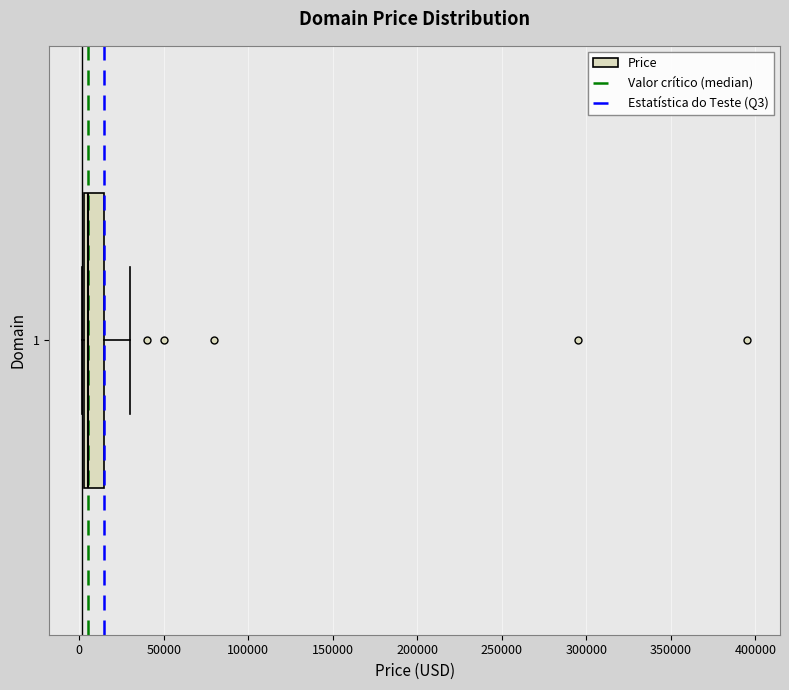

Transcribe this box plot: give where the median line is, the range the box spans, and where the two whiskers end, as read against the x-axis. The values are not printed on the chart, so give them approximately, as read against the axis.

median 5000 (just right of the box's left edge), box 5000 to 15000, whiskers 0 to 30000